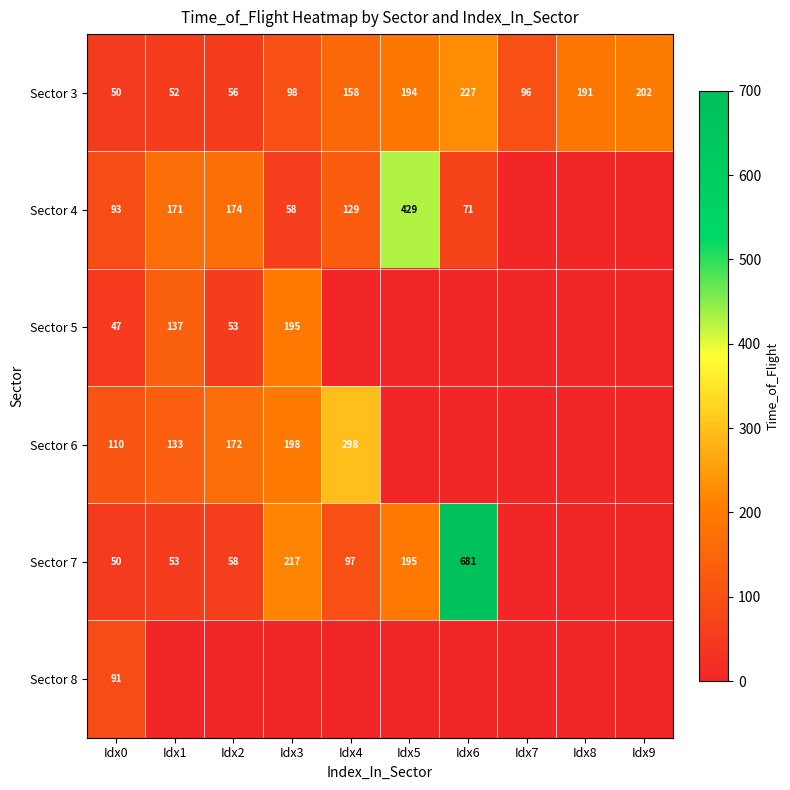

The Sector 4 series shows 247 at Idx1. True or false?

False